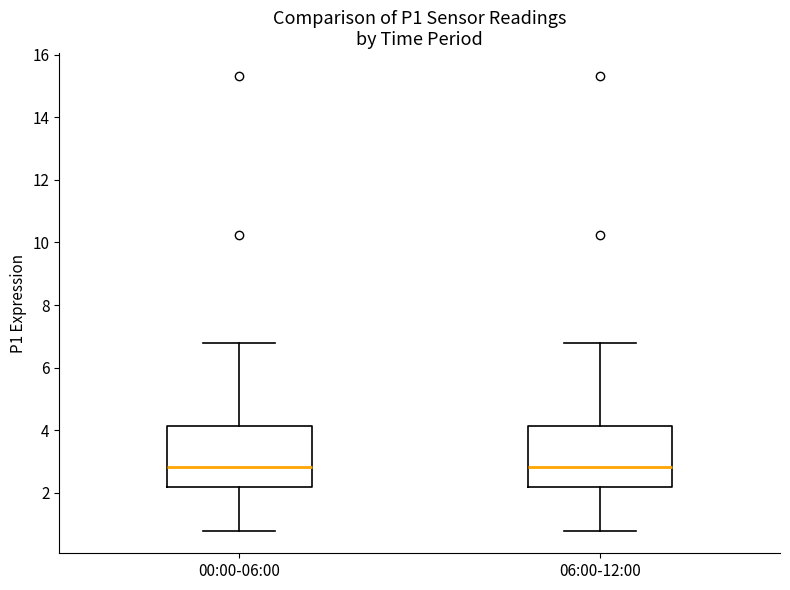

Reading left to right, read every box against the y-axis: the position of its median line, the range the box covers, and the ends of its whiskers. The values are not printed on the chart, so give them approximately, as read against the axis.

00:00-06:00: median 2.8, box 2.2 to 4.2, whiskers 0.8 to 6.8
06:00-12:00: median 2.8, box 2.2 to 4.2, whiskers 0.8 to 6.8